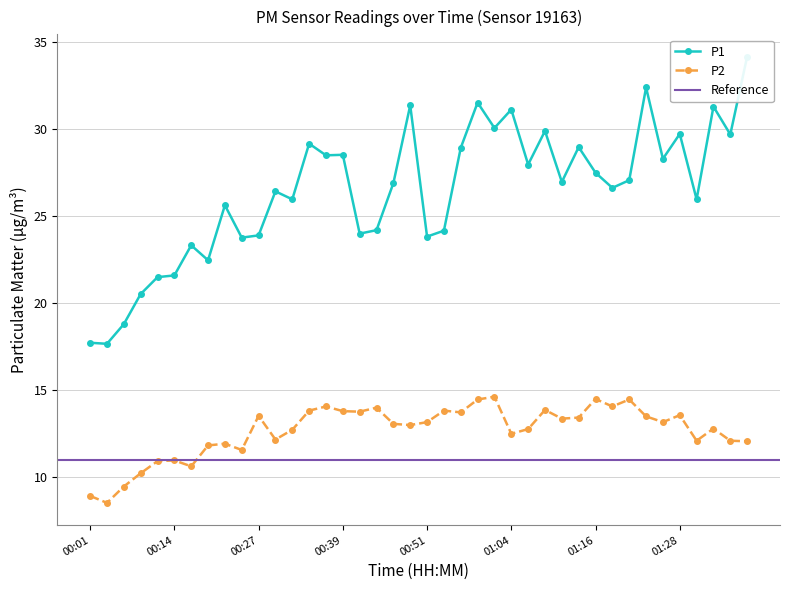

What position from the right is 00:04?

39